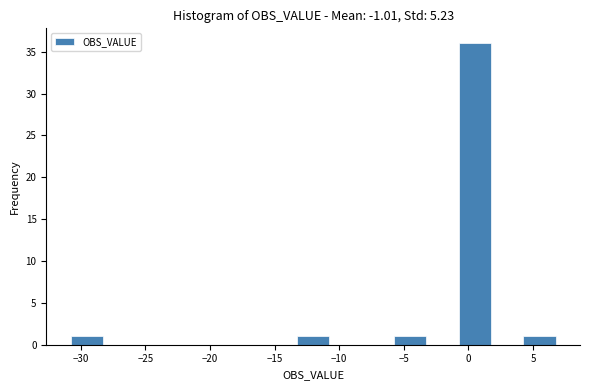

What is the height of the bar covering 4.5 to 7.0 on the x-axis? Neither the bar edges nor the heights are printed on the chart, so give them approximately, as read against the axes.

1